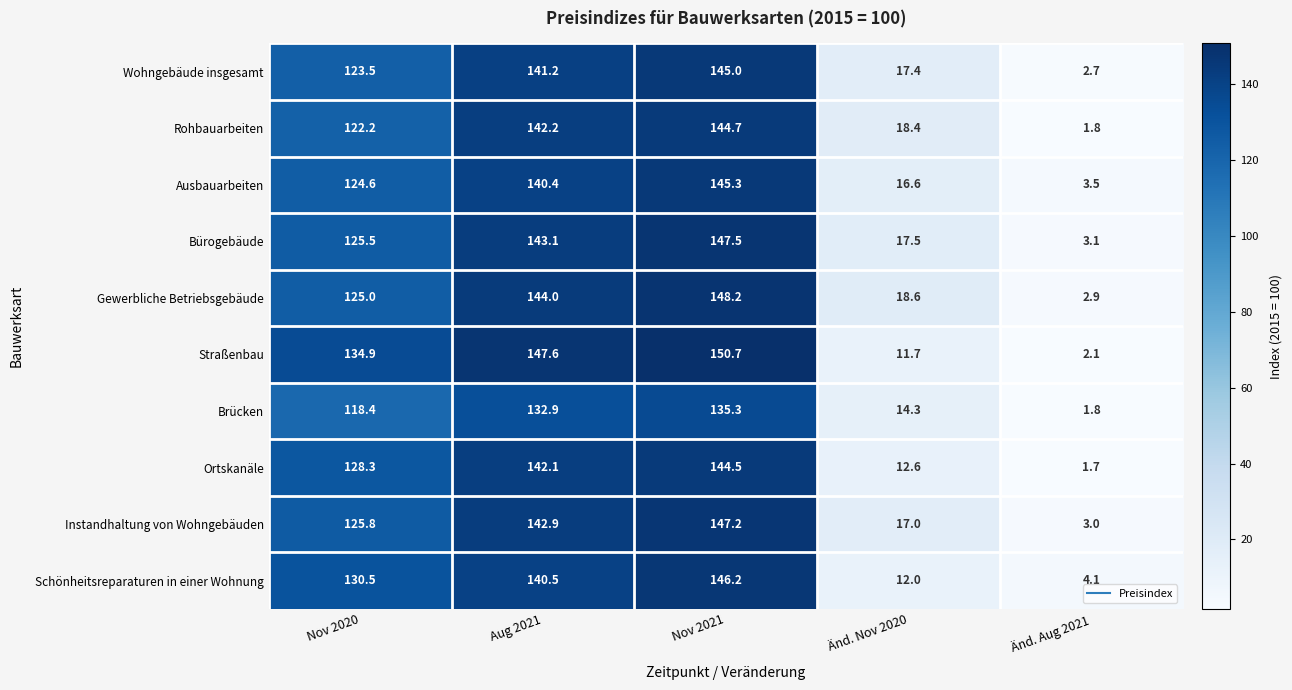

What is the total value across all series at Aug 2021?

1416.9